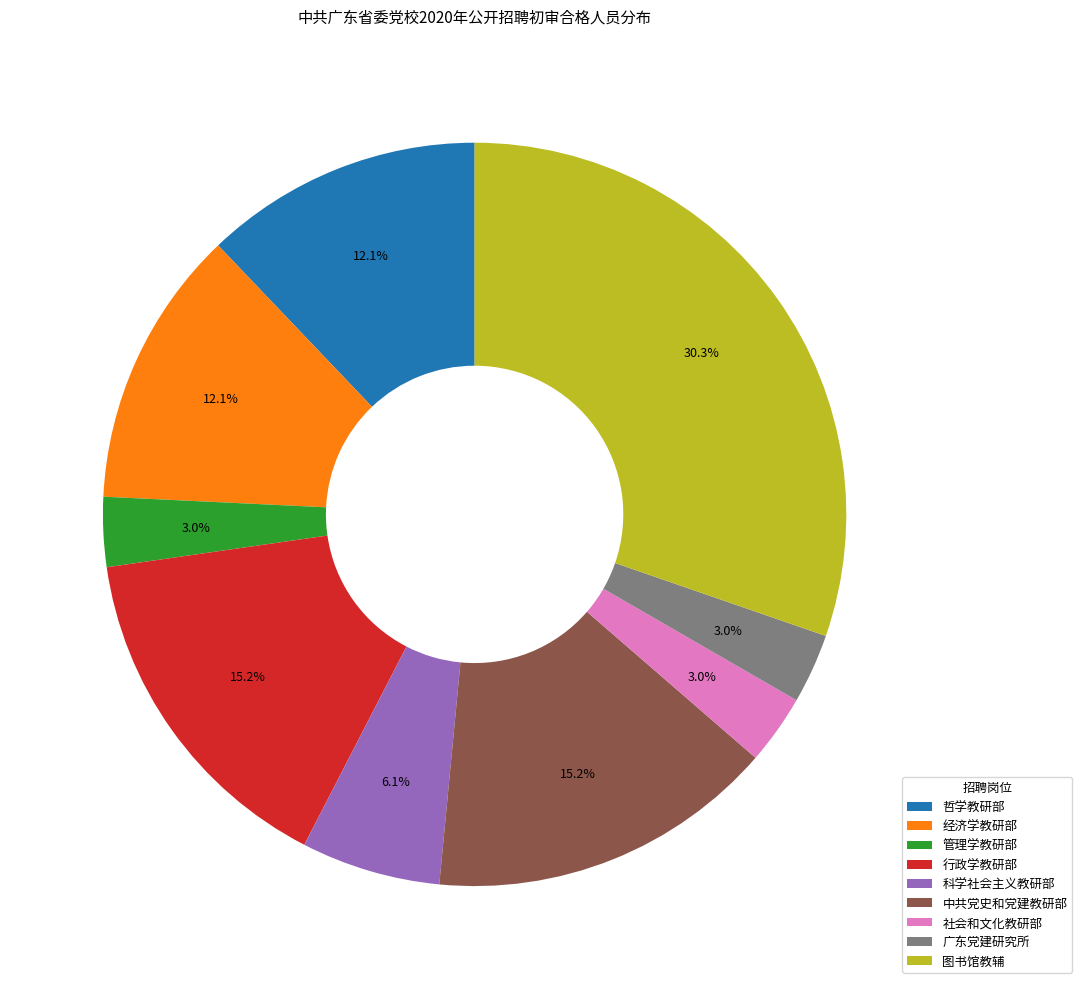

How much of the chart is everything except 图书馆教辅?

69.7%